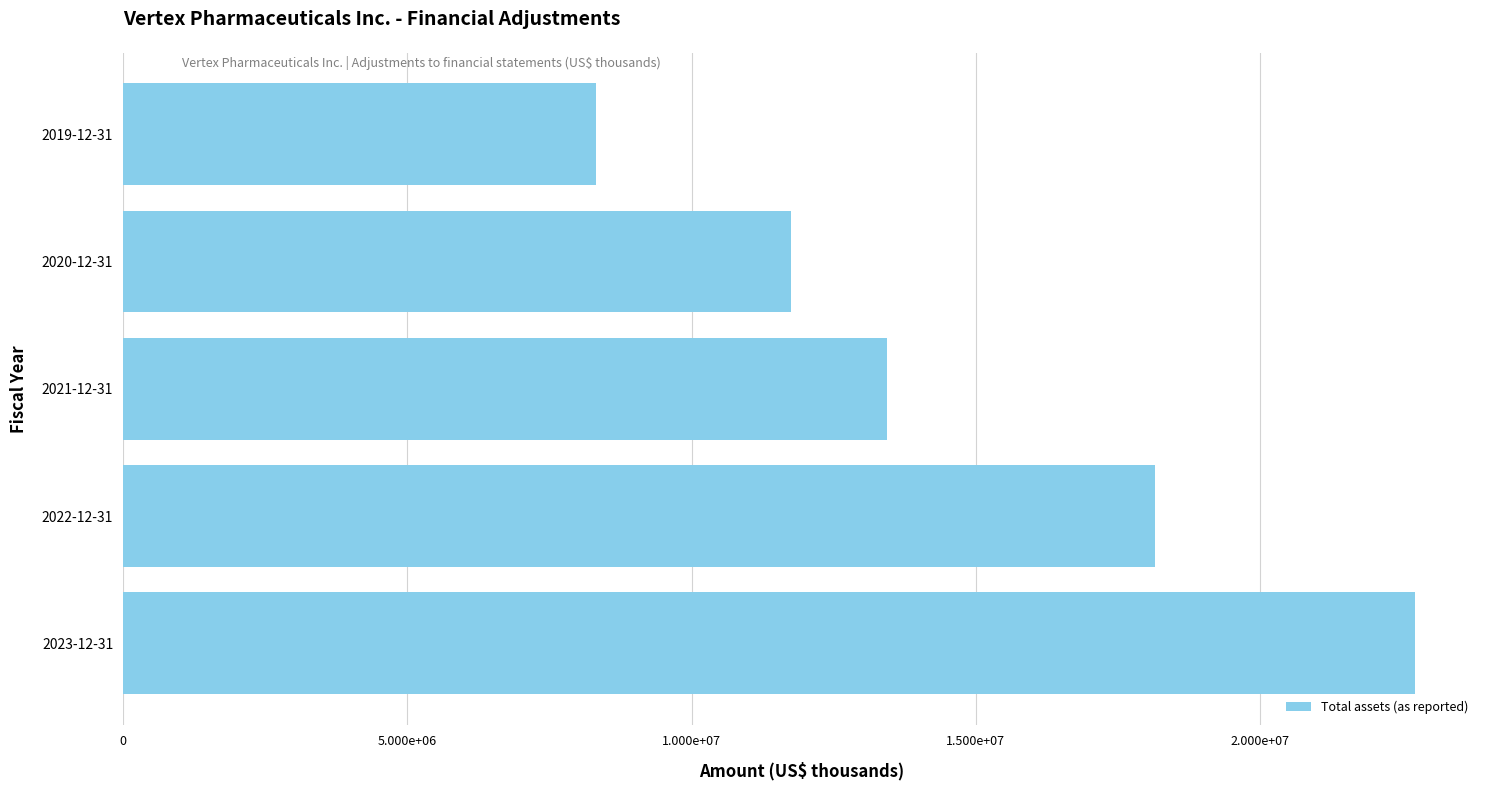

Which category has the lowest value across all series?

2019-12-31